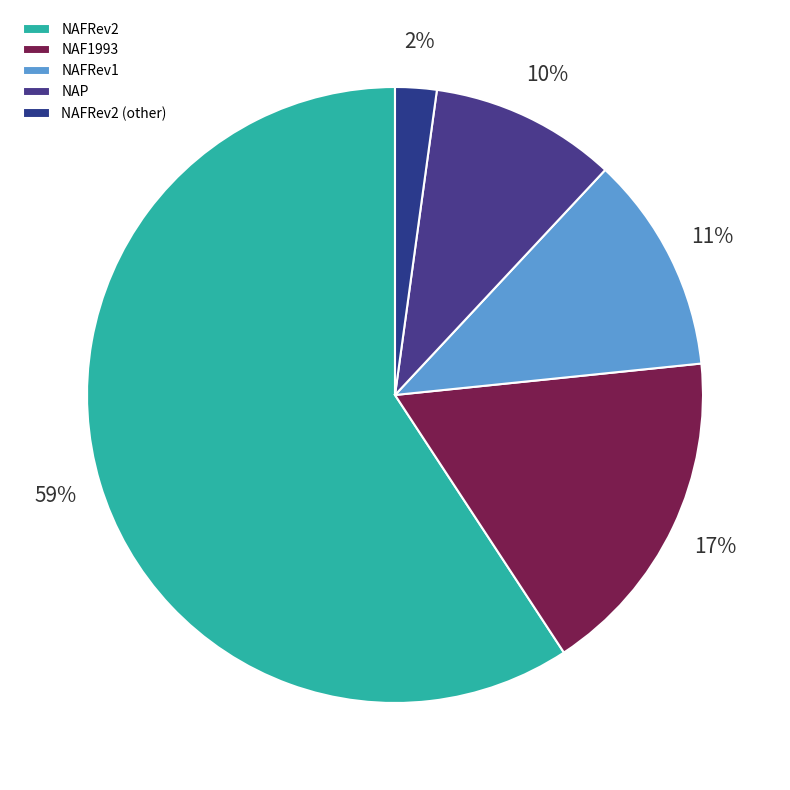

Is it true that NAFRev2 (other) is 16% of the pie?

False